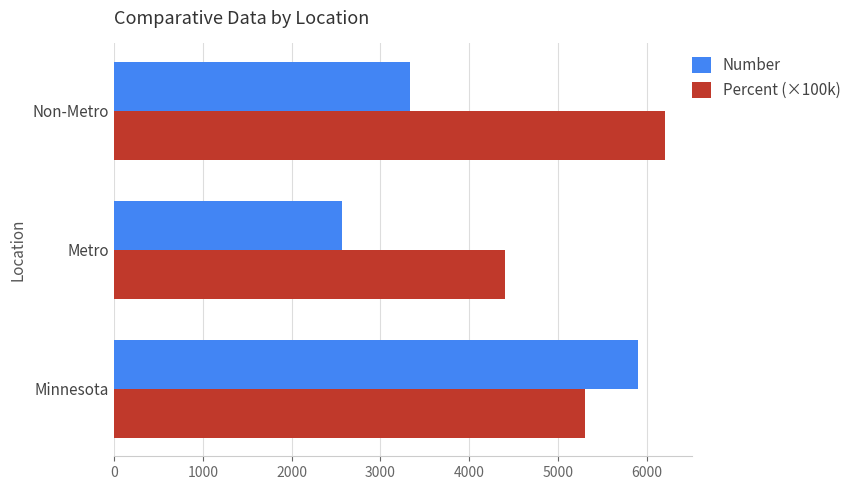

Which series has the largest total across all categories?

Percent (×100k)